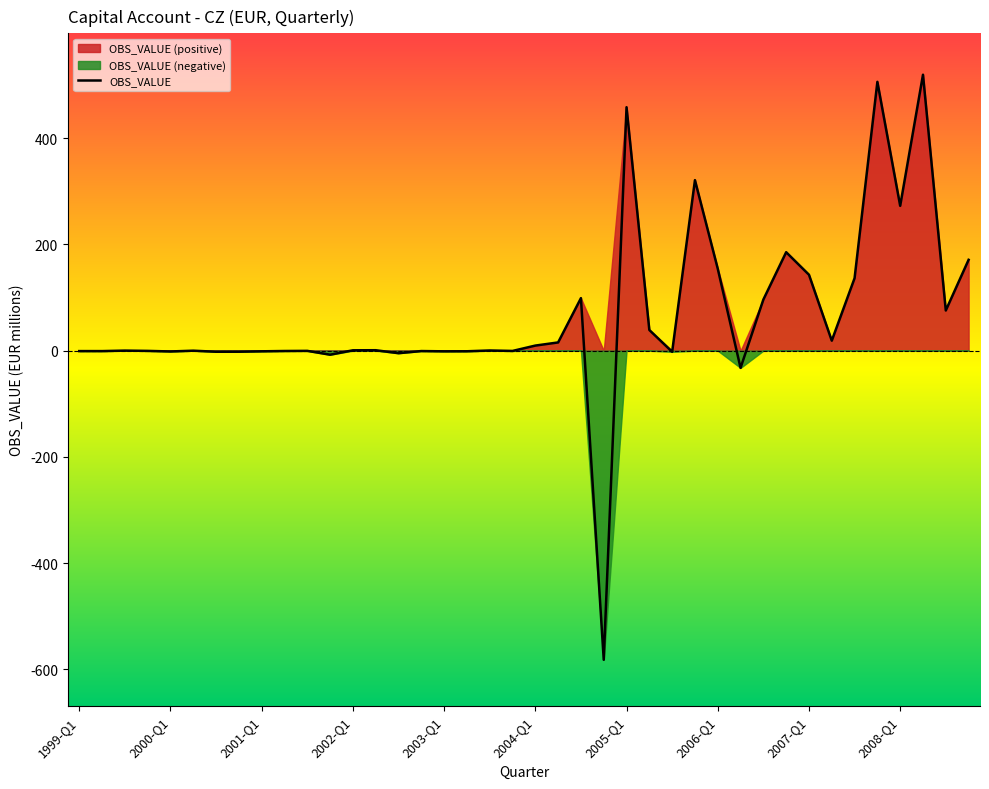

What is the average value?

64.5